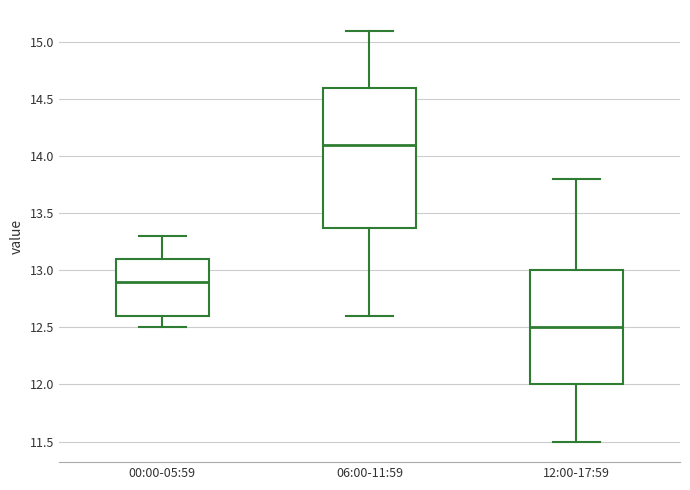

Reading left to right, read every box against the y-axis: the position of its median line, the range the box covers, and the ends of its whiskers. The values are not printed on the chart, so give them approximately, as read against the axis.

00:00-05:59: median 12.9, box 12.6 to 13.1, whiskers 12.5 to 13.3
06:00-11:59: median 14.1, box 13.4 to 14.6, whiskers 12.6 to 15.1
12:00-17:59: median 12.5, box 12.0 to 13.0, whiskers 11.5 to 13.8